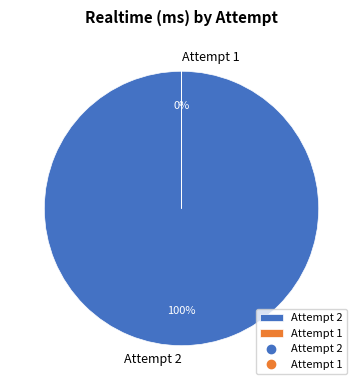

To the nearest percent, what is the difference between the largest and smallest slice percentages?

100%